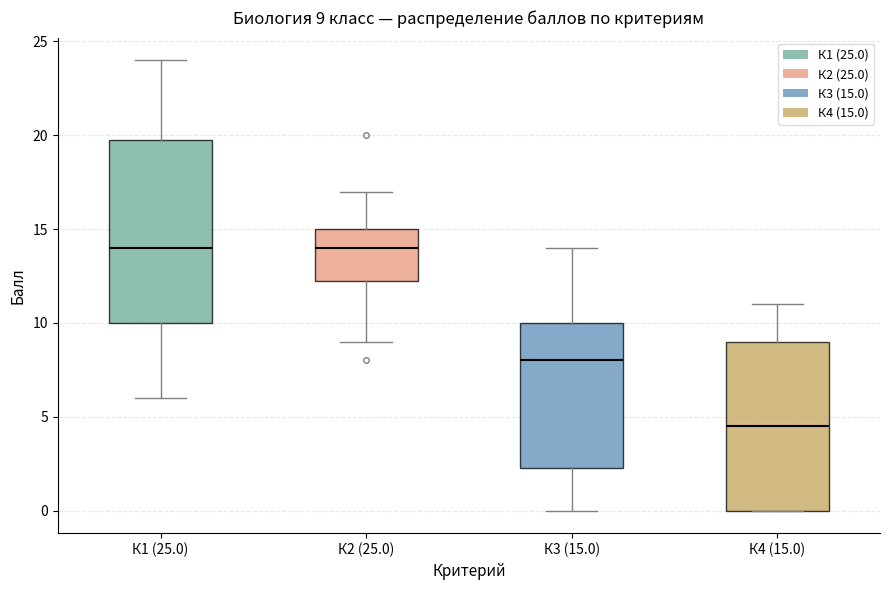

Which box is the tallest, from its lower edge to its upper edge?

К1 (25.0)